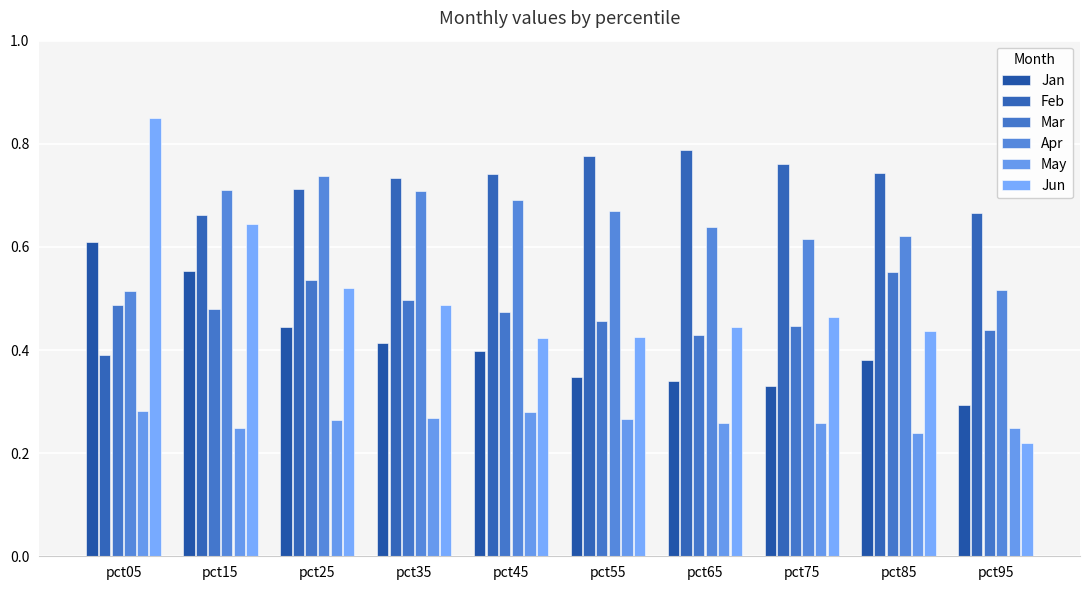

What is the value of the May bar at the 5th from the left?

0.3